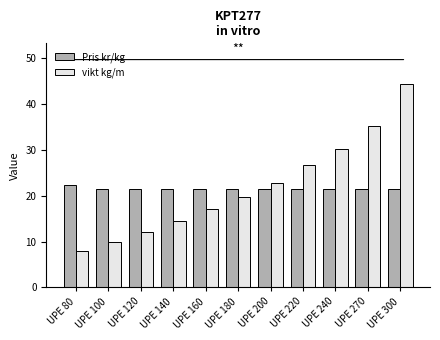

At which category is the sum across all series the highest?

UPE 300